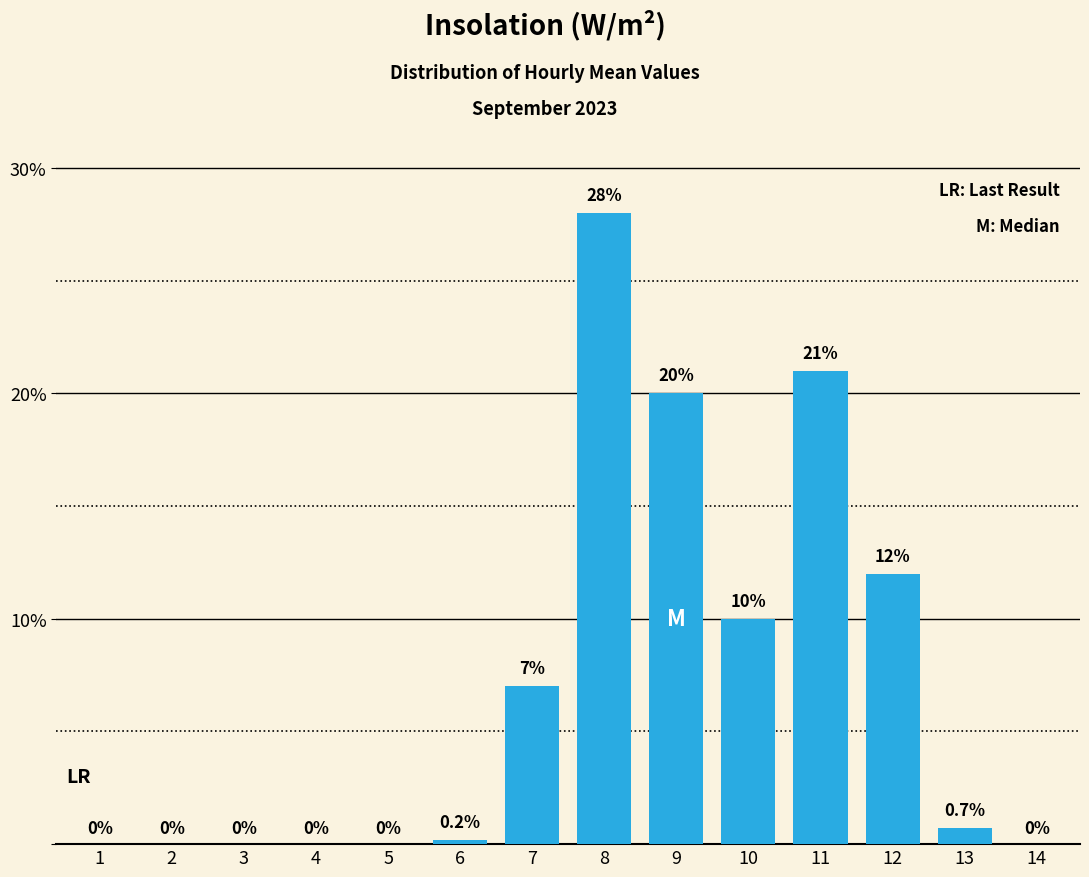

Does the chart contain stacked bars?

No